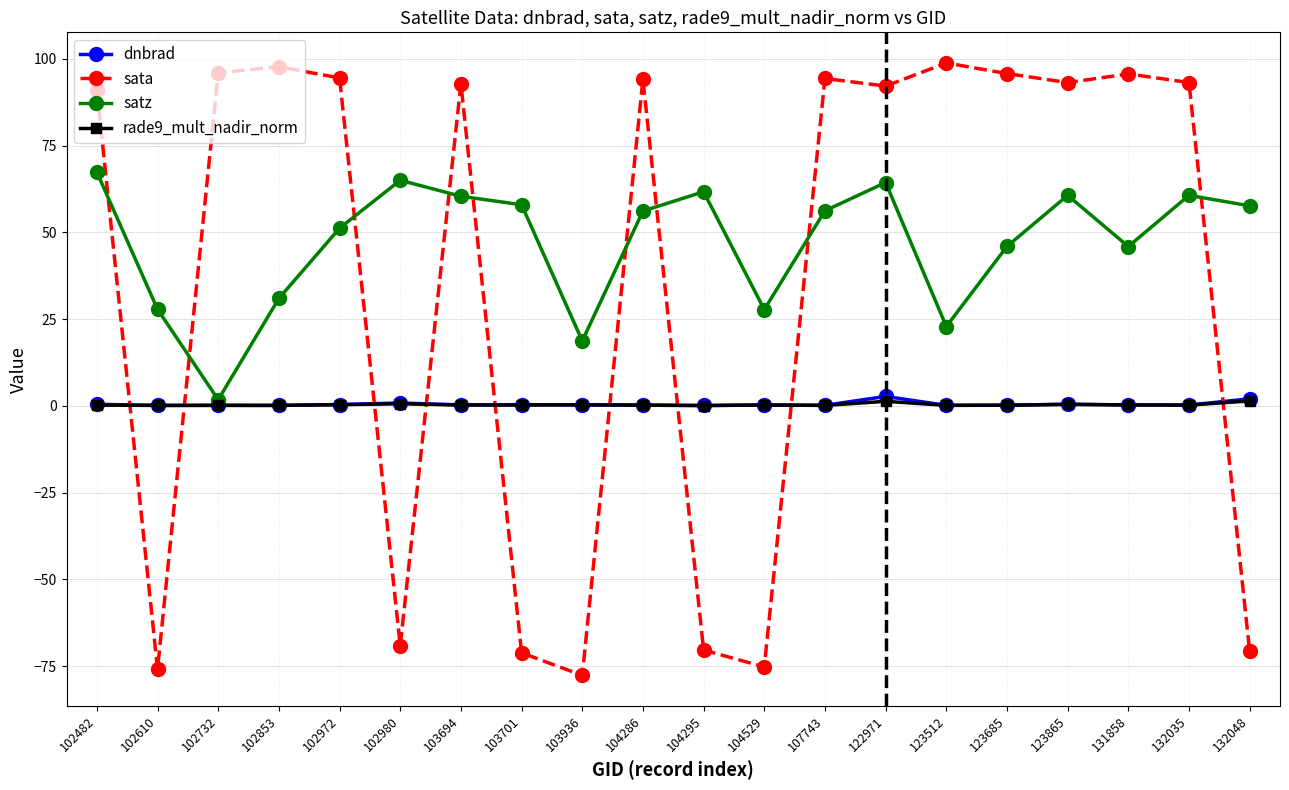

In satz, how many points are lower than both neighbors (excluding endpoints)?

5